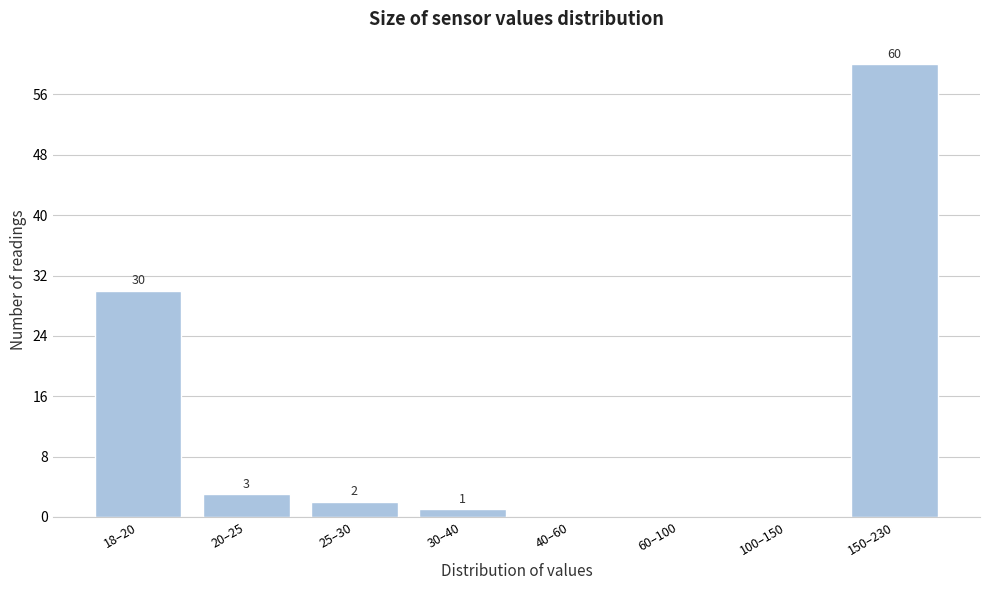

Reading right to left, transcribe all the data shown in this chart.

150–230=60	100–150=0	60–100=0	40–60=0	30–40=1	25–30=2	20–25=3	18–20=30